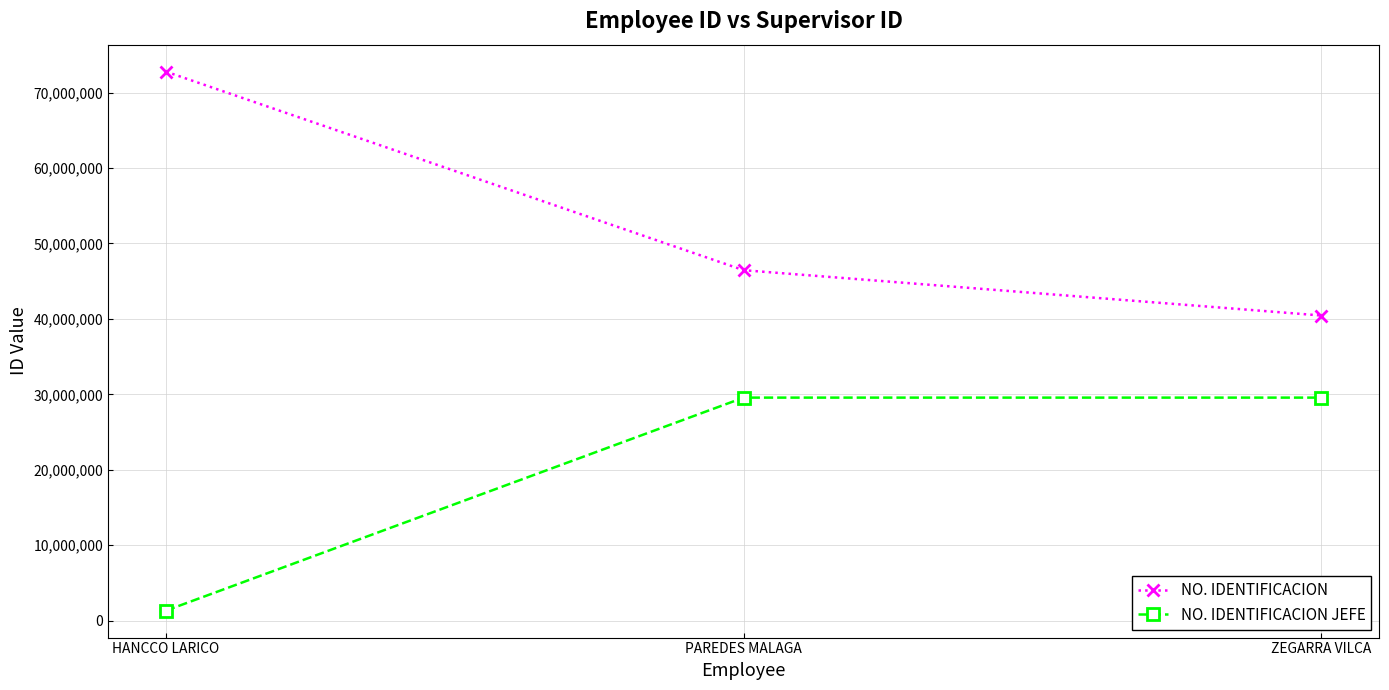

Rank the series by their maximum value, from lowest to highest.

NO. IDENTIFICACION JEFE, NO. IDENTIFICACION